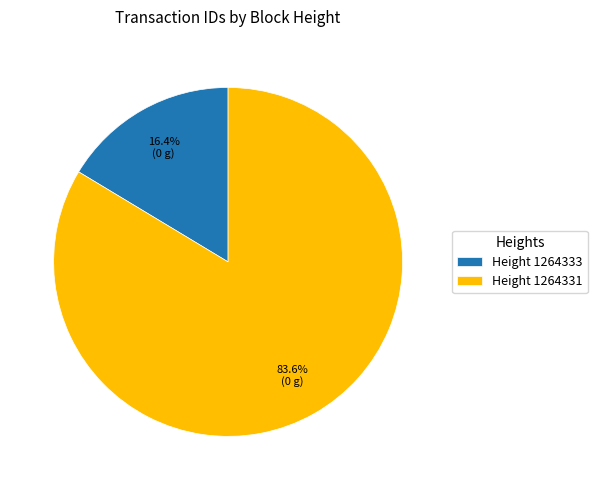

Is there any slice that represents more than half of the pie?

Yes